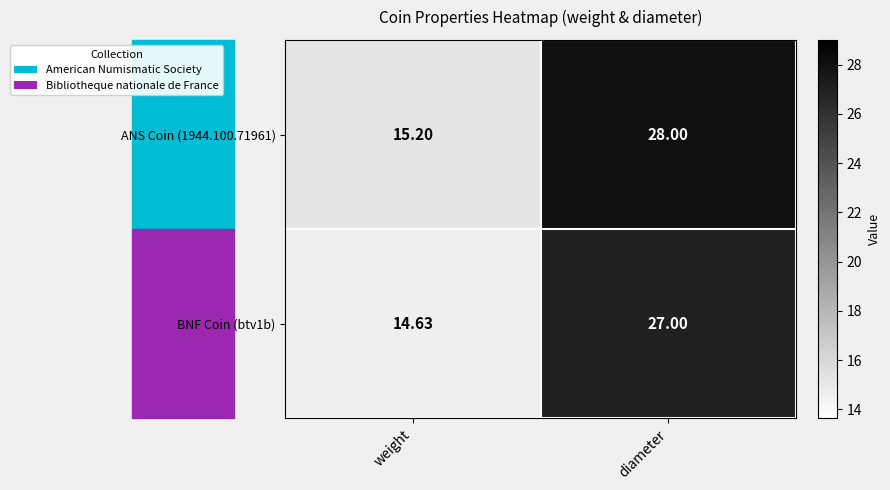

Which series has the largest total across all categories?

ANS Coin (1944.100.71961)